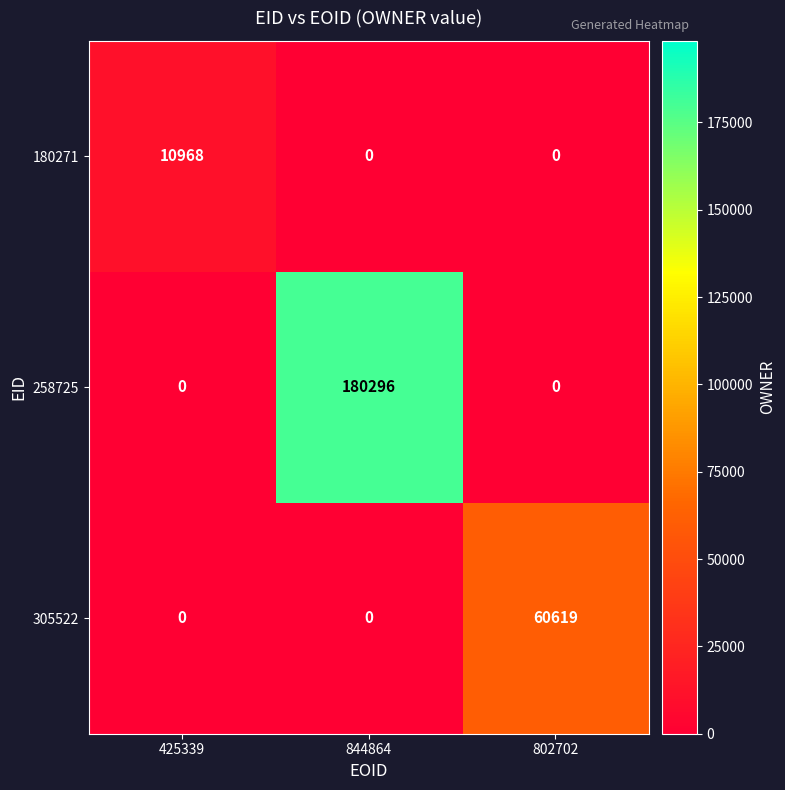

Which label corresponds to the largest value in the chart?

844864